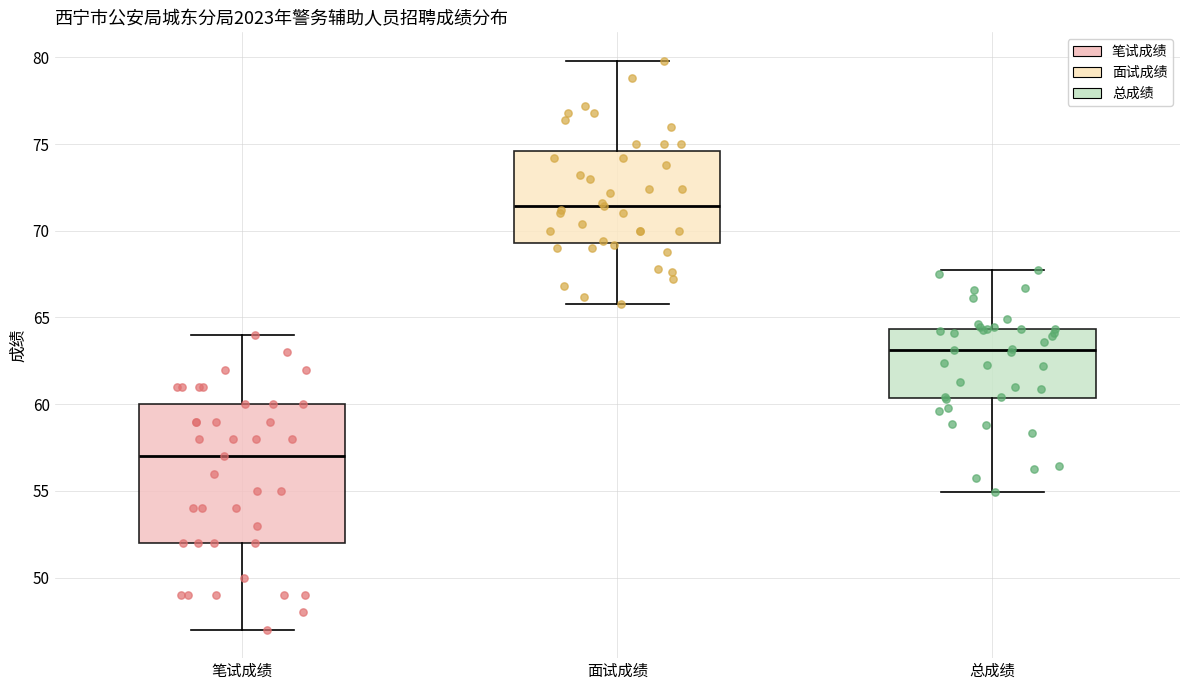

Reading left to right, read every box against the y-axis: the position of its median line, the range the box covers, and the ends of its whiskers. The values are not printed on the chart, so give them approximately, as read against the axis.

笔试成绩: median 57.0, box 52.0 to 60.0, whiskers 47.0 to 64.0
面试成绩: median 71.5, box 69.5 to 74.5, whiskers 66.0 to 80.0
总成绩: median 63.0, box 60.5 to 64.5, whiskers 55.0 to 68.0